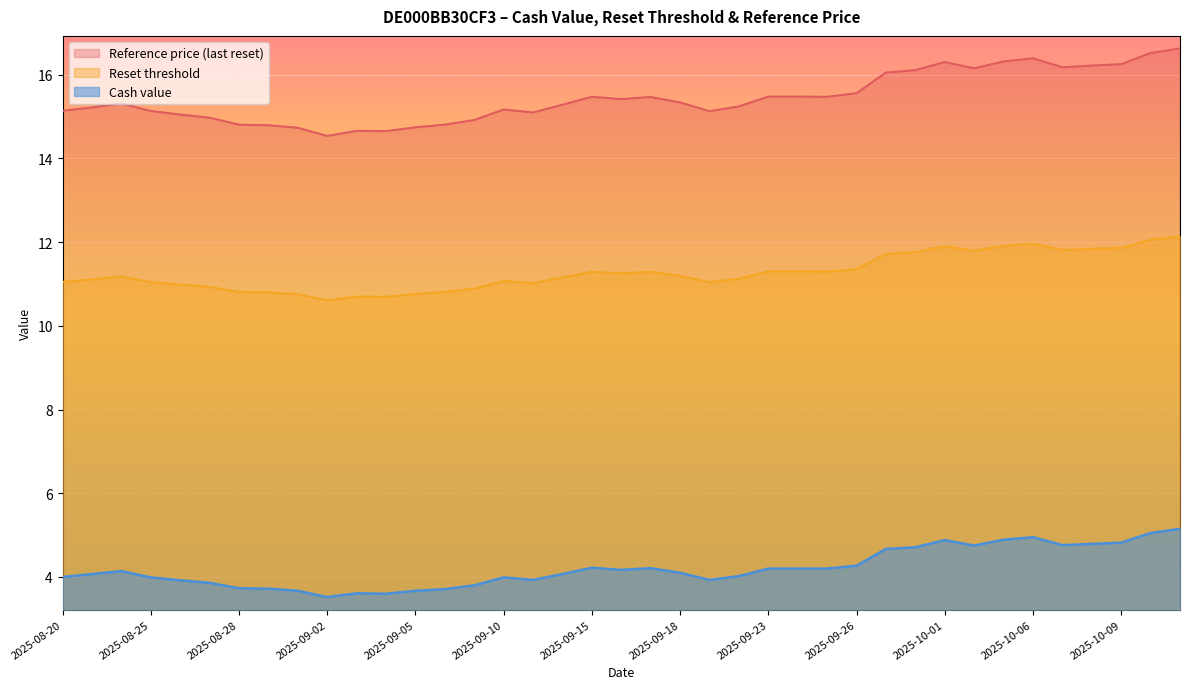

True or false: Cash value has a value of 4.0 at 2025-09-10.

True